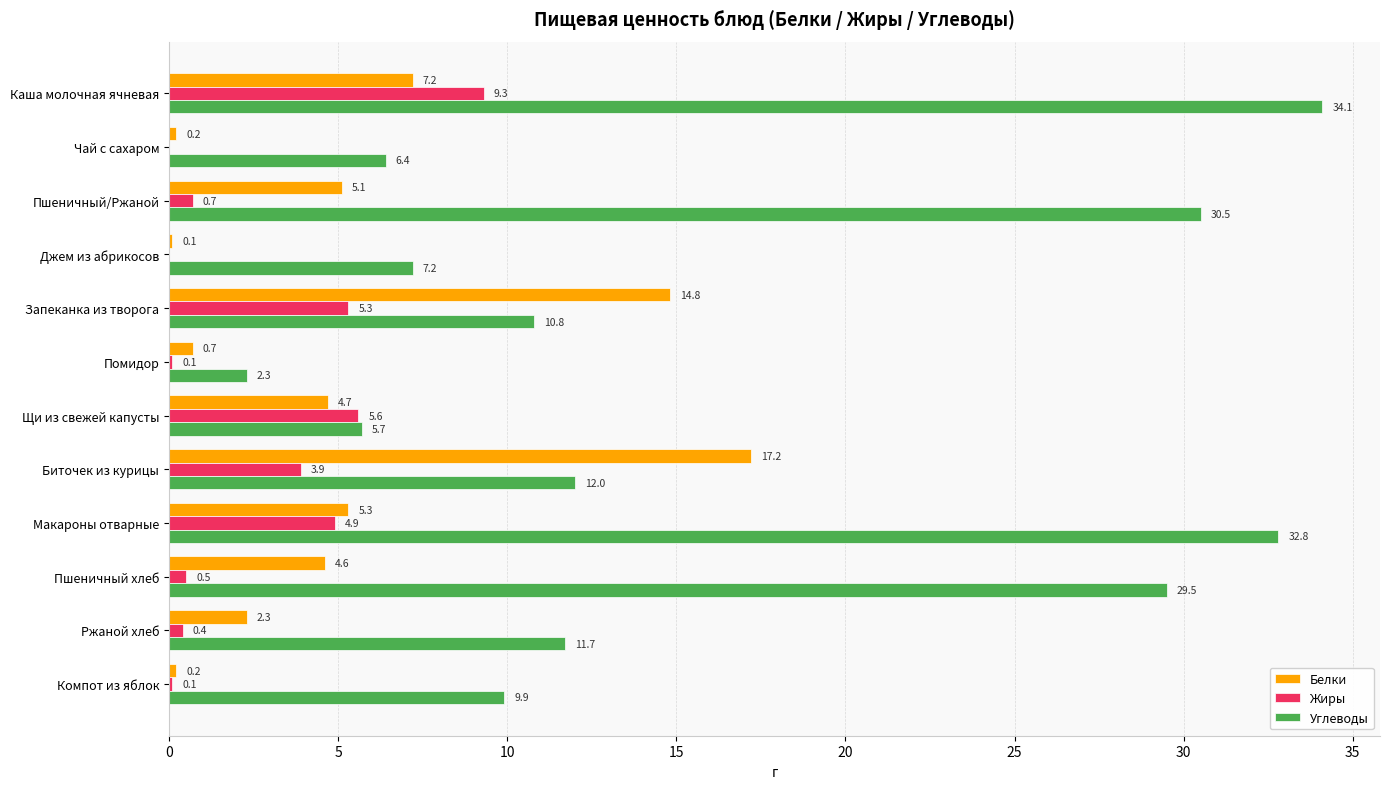

What is the maximum value shown in the chart?

34.1